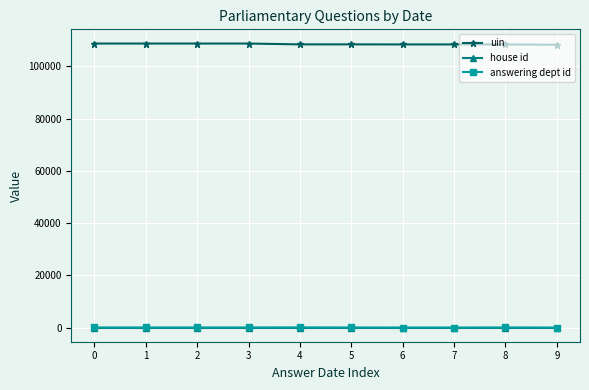

What is the maximum value shown in the chart?

108727